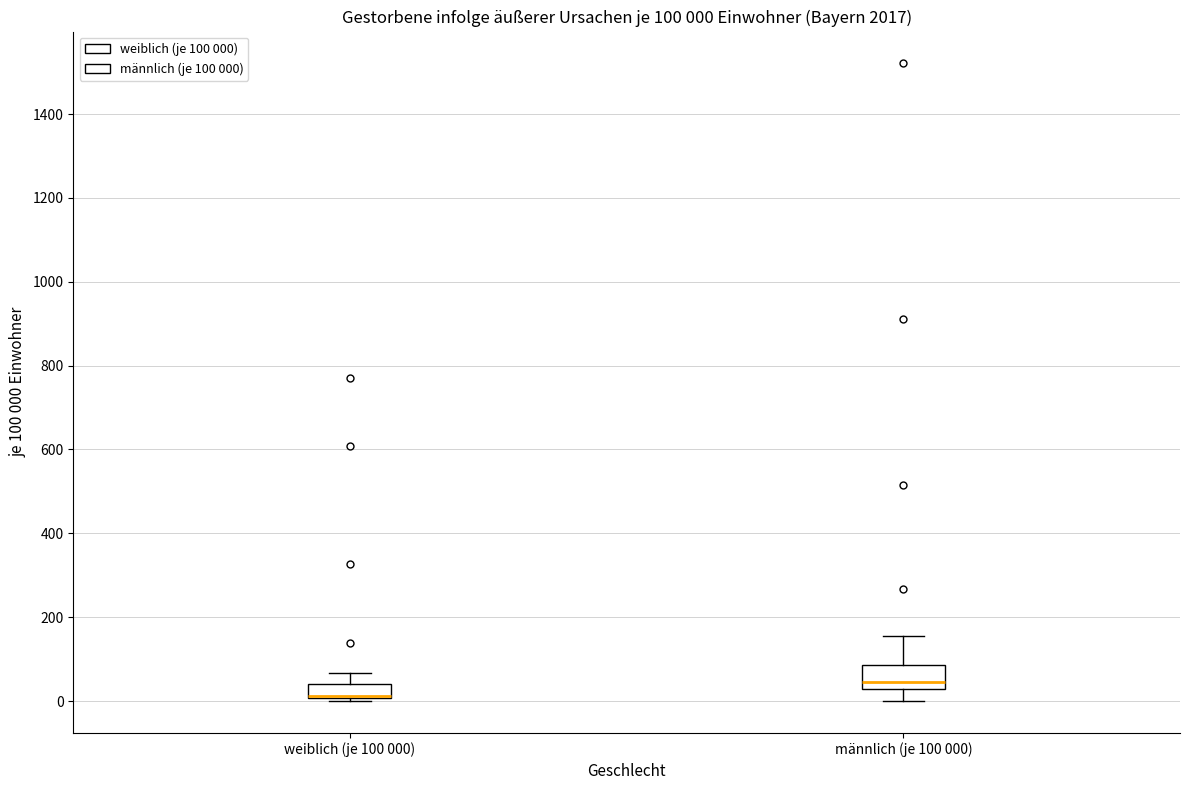

Comparing the boxes themselves (not the whiskers), which one is the tallest?

männlich (je 100 000)